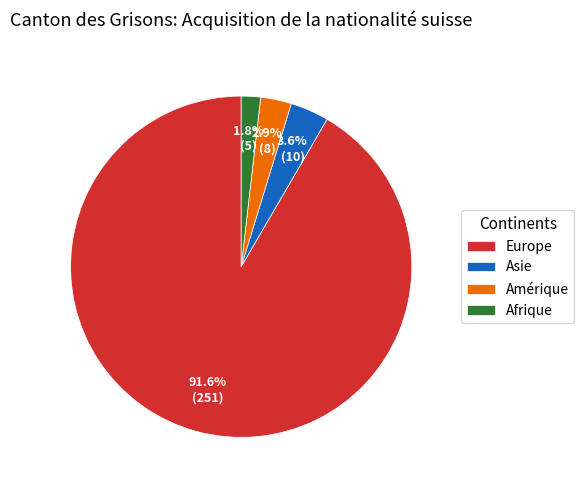

To the nearest percent, what is the difference between the Europe and Asie slice percentages?

88%